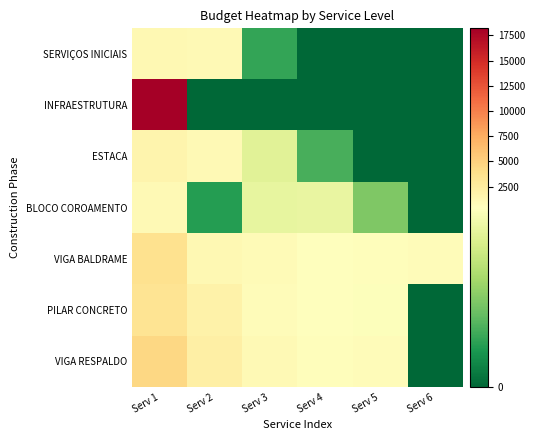

What is the total value across all series at Serv 1?

33530.4